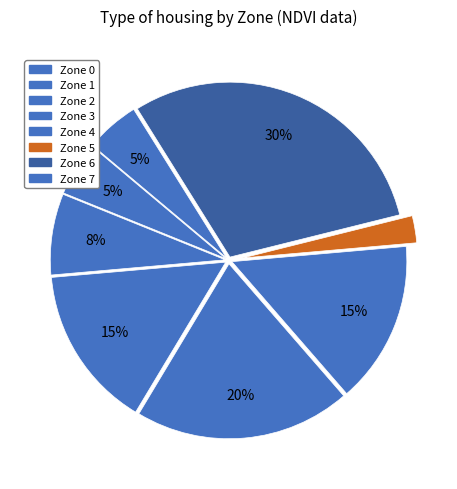

Count the number of slices in the pie.

8